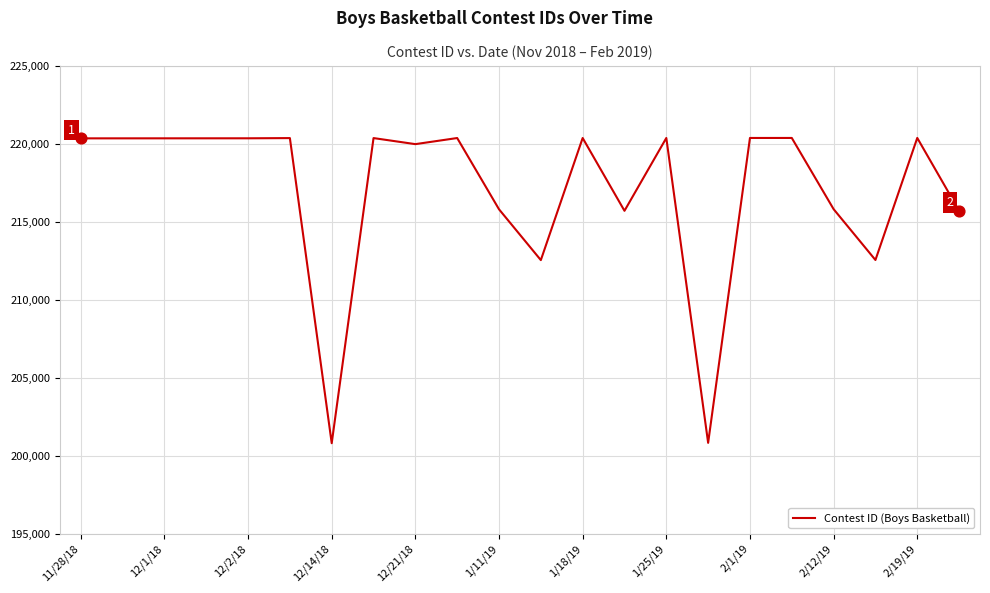

What is the maximum value shown in the chart?

220378